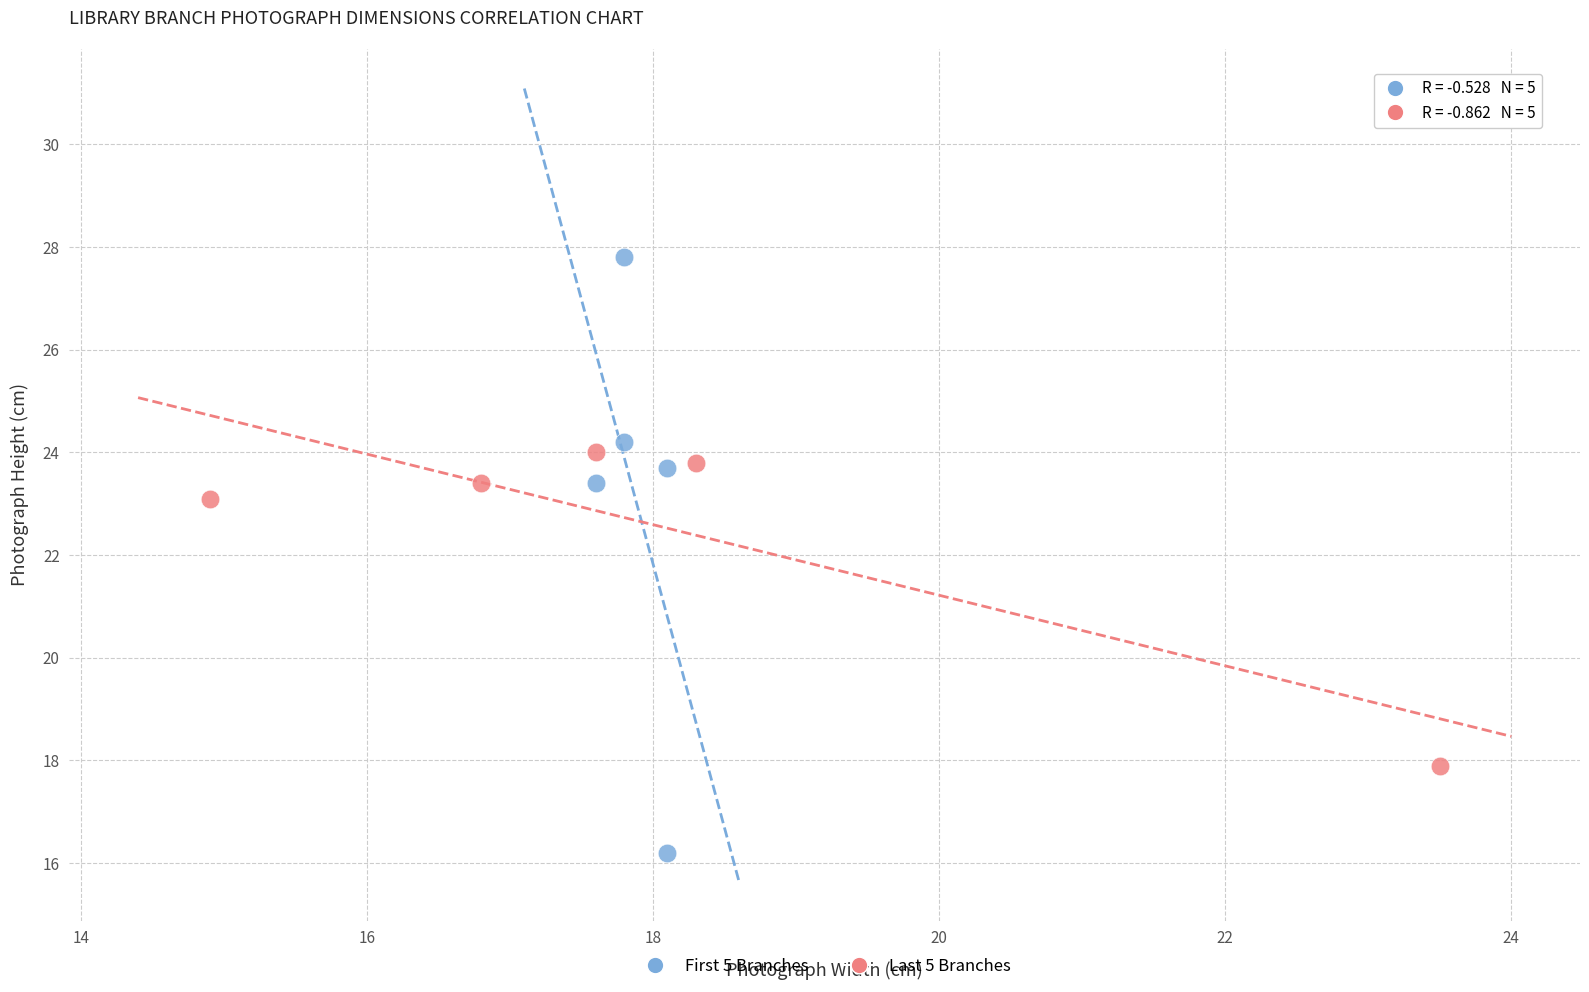

What are all the series names shown in the legend?

First 5 Branches, Last 5 Branches